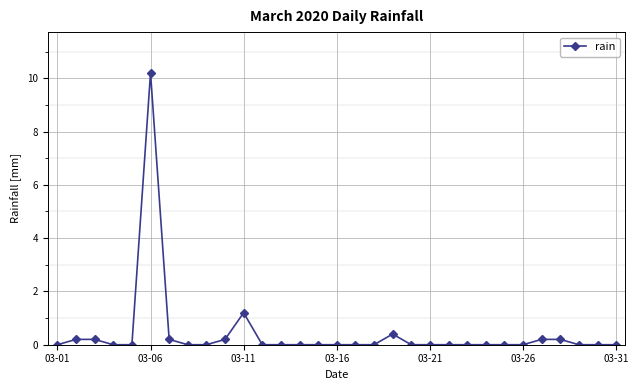

True or false: the data has more than 1 interior local peaks.

True